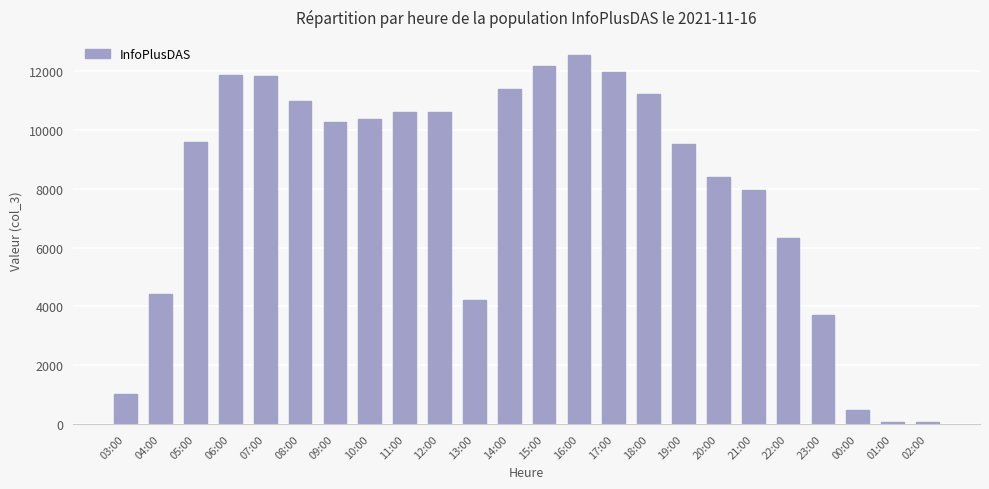

What position from the right is 21:00?

6